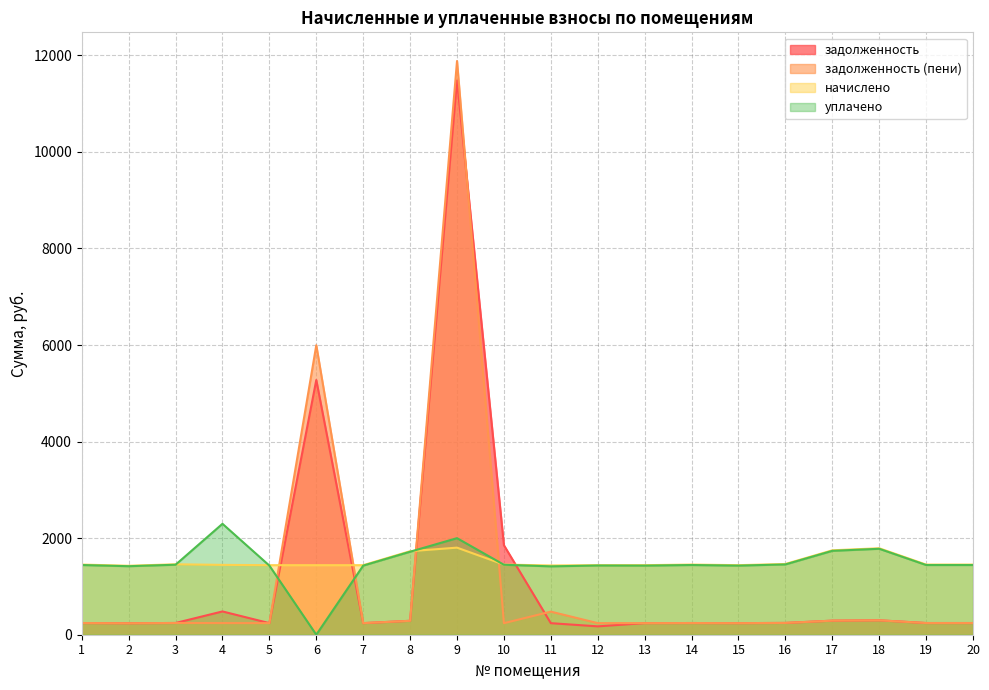

True or false: начислено and задолженность cross at least once.

True